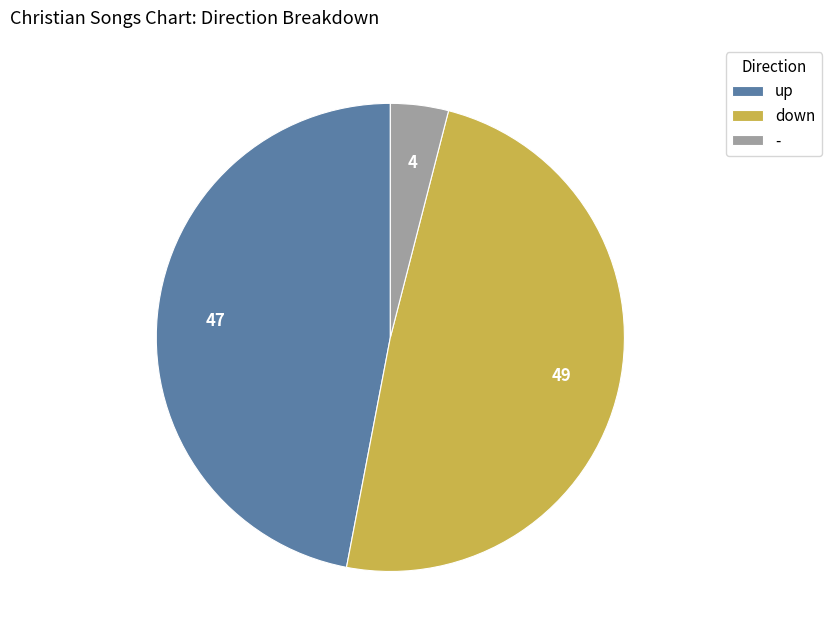

Which slice is the smallest?

-